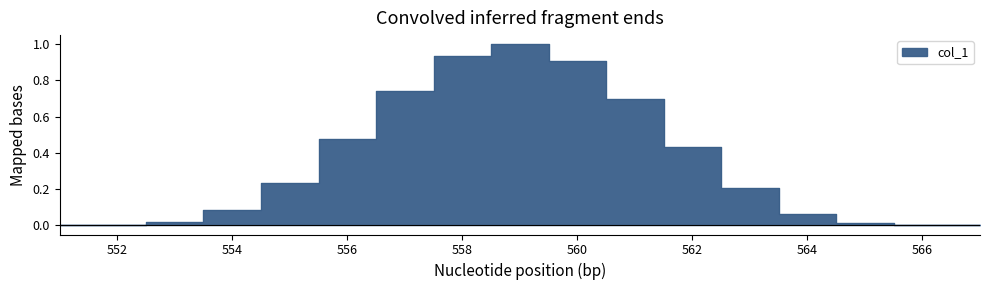

Which has a higher value, 561 or 556?

561